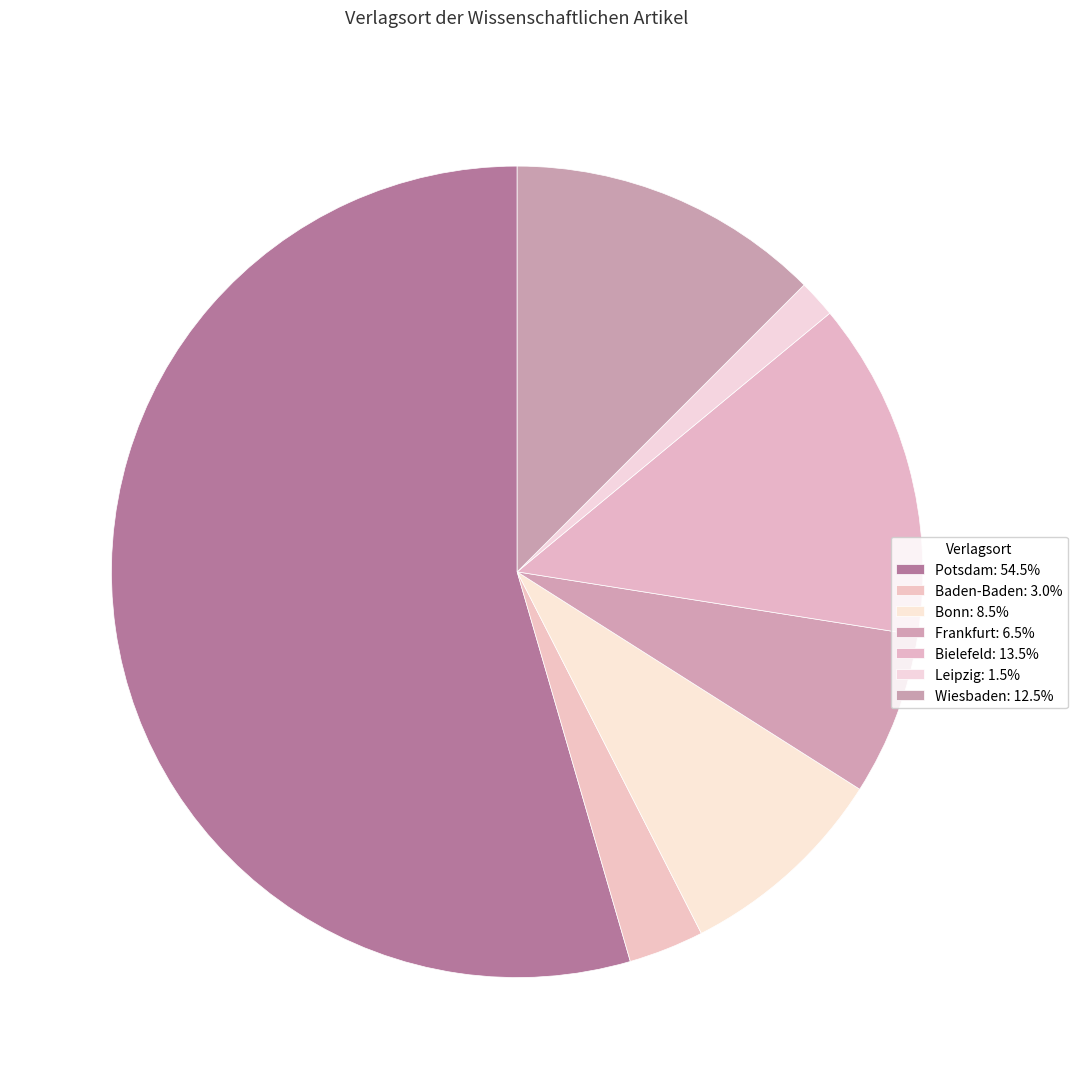

What percentage do Bonn and Baden-Baden together represent?

11.5%